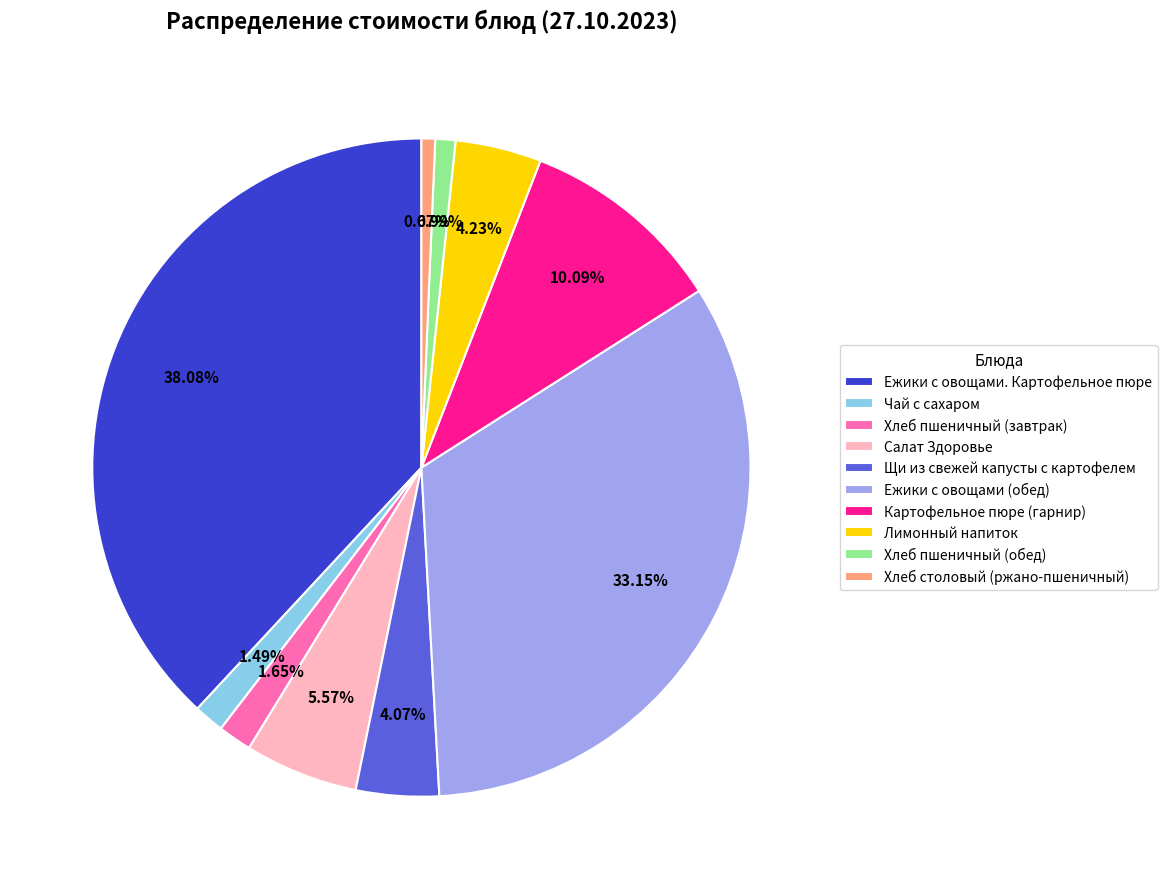

Between Лимонный напиток and Хлеб столовый (ржано-пшеничный), which is larger?

Лимонный напиток